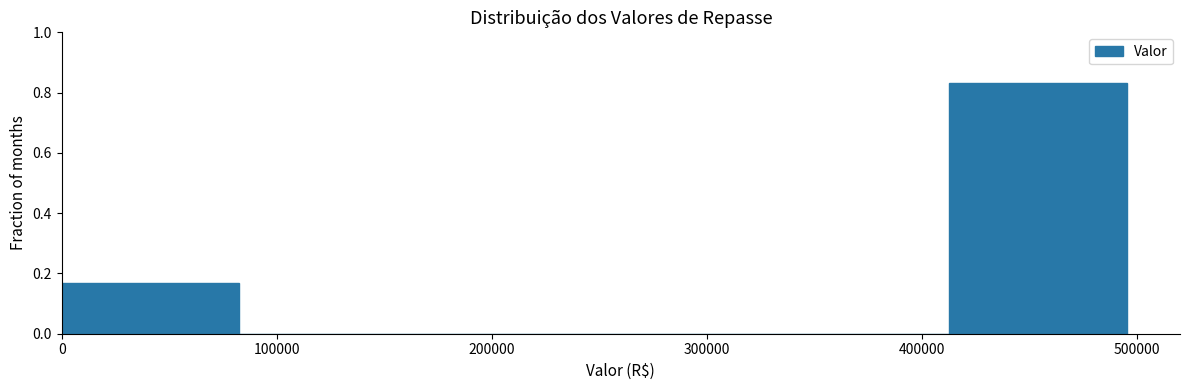

What is the height of the bar covering 410000 to 500000 on the x-axis? Neither the bar edges nor the heights are printed on the chart, so give them approximately, as read against the axes.

0.84